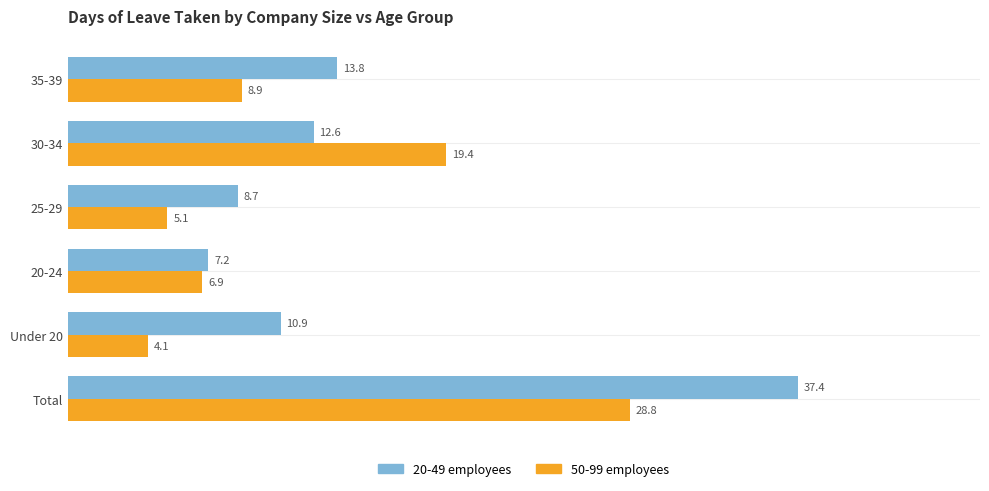

How many data points in 50-99 employees are above 8?

3